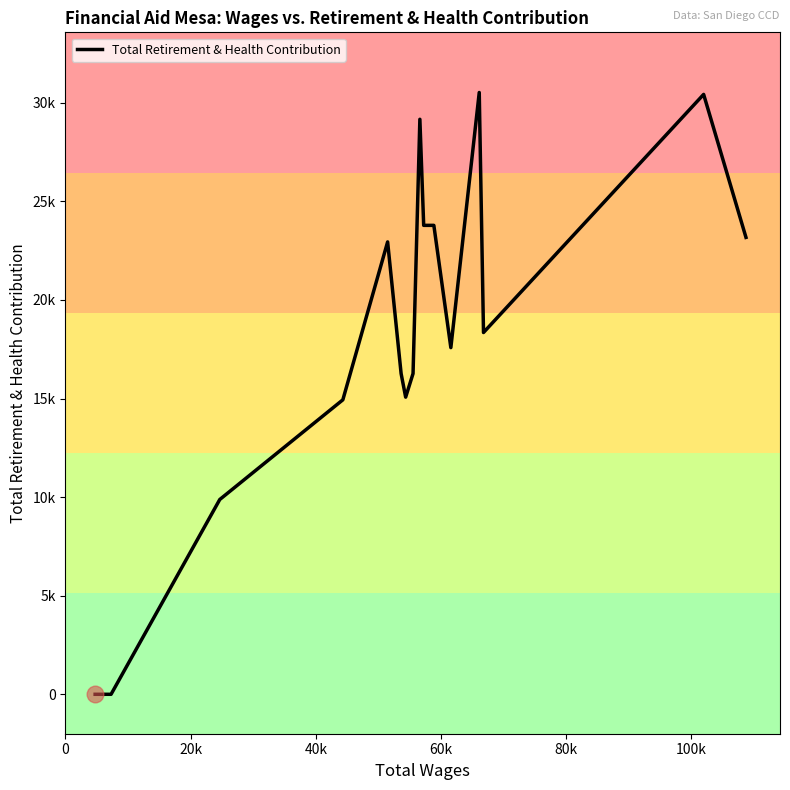

Does the chart have visible grid lines?

No